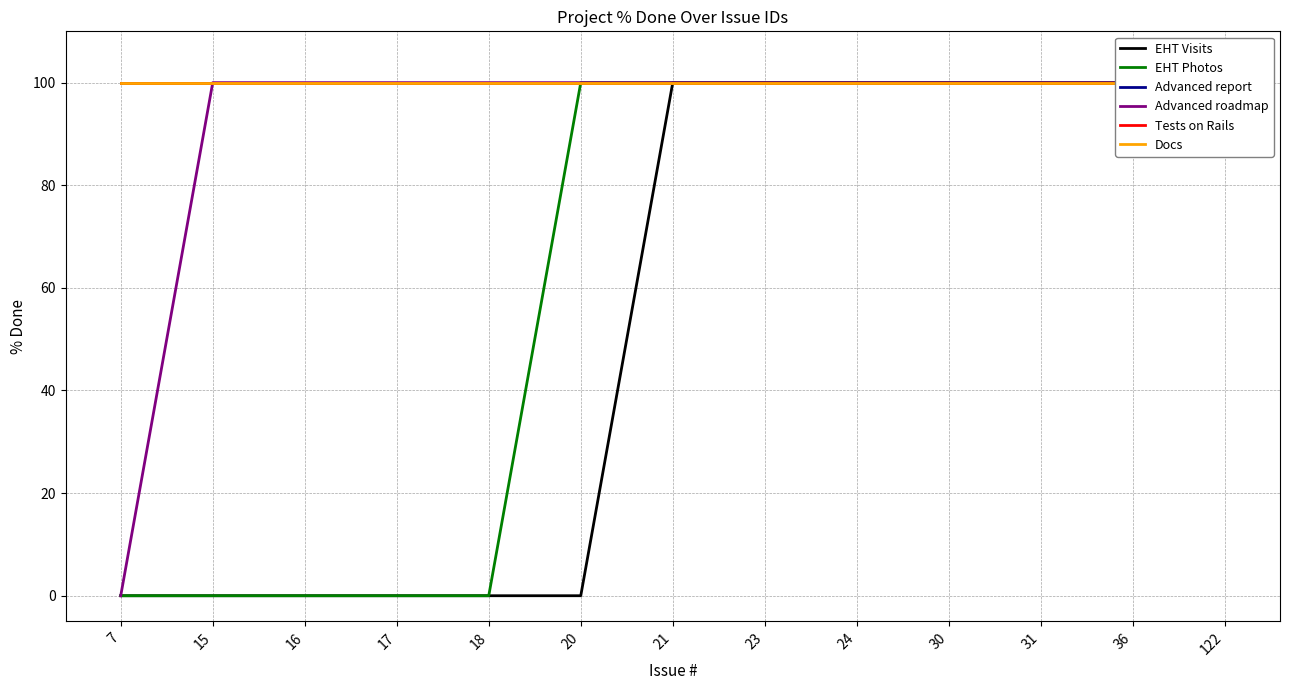

What is the value of the Docs point at the 3rd from the left?

100